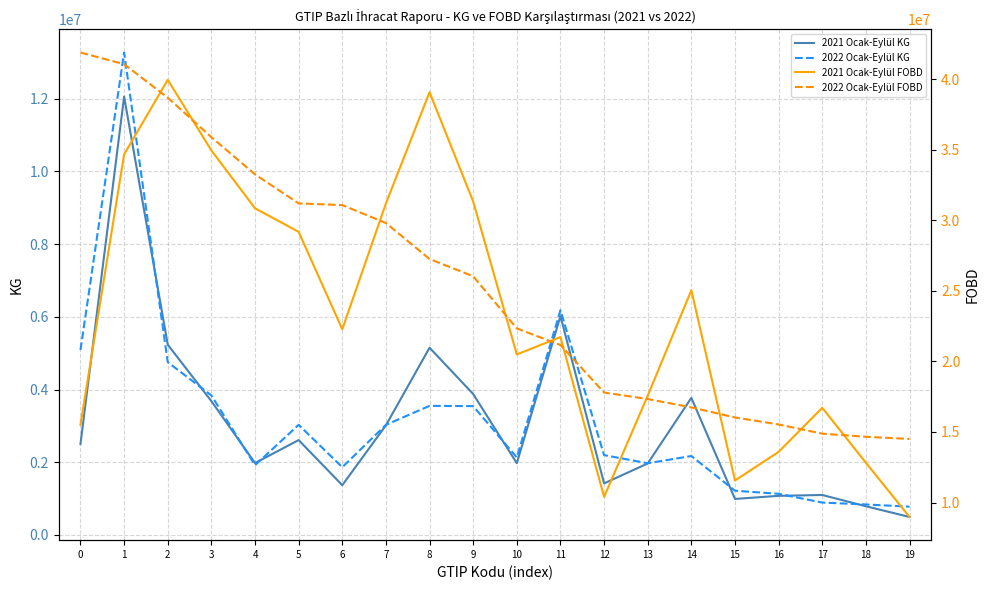

At how many categories does at least one series exceed 41743574?

1